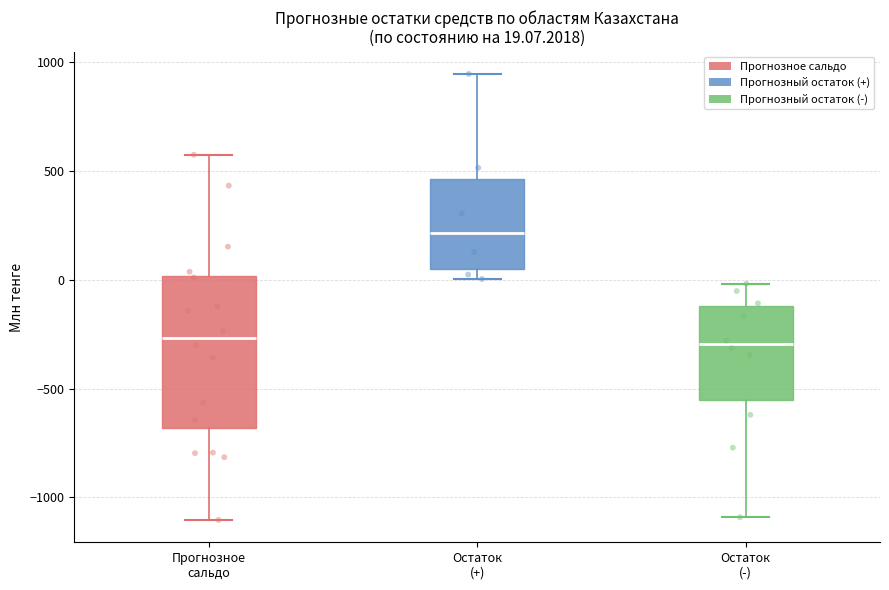

Comparing the boxes themselves (not the whiskers), which one is the tallest?

Прогнозное сальдо